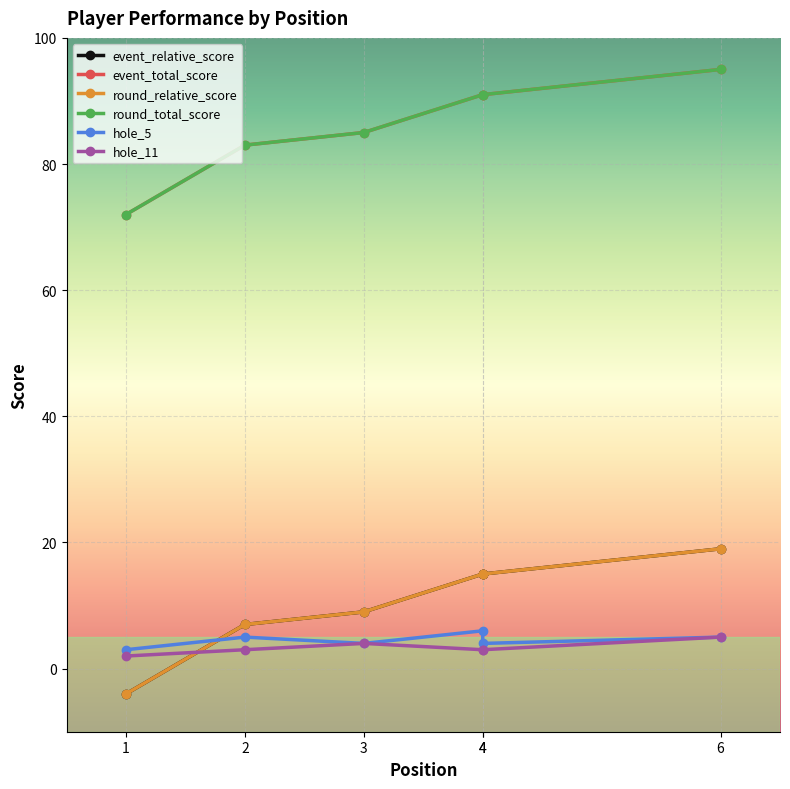

Is this an area chart (filled region under the line)?

No